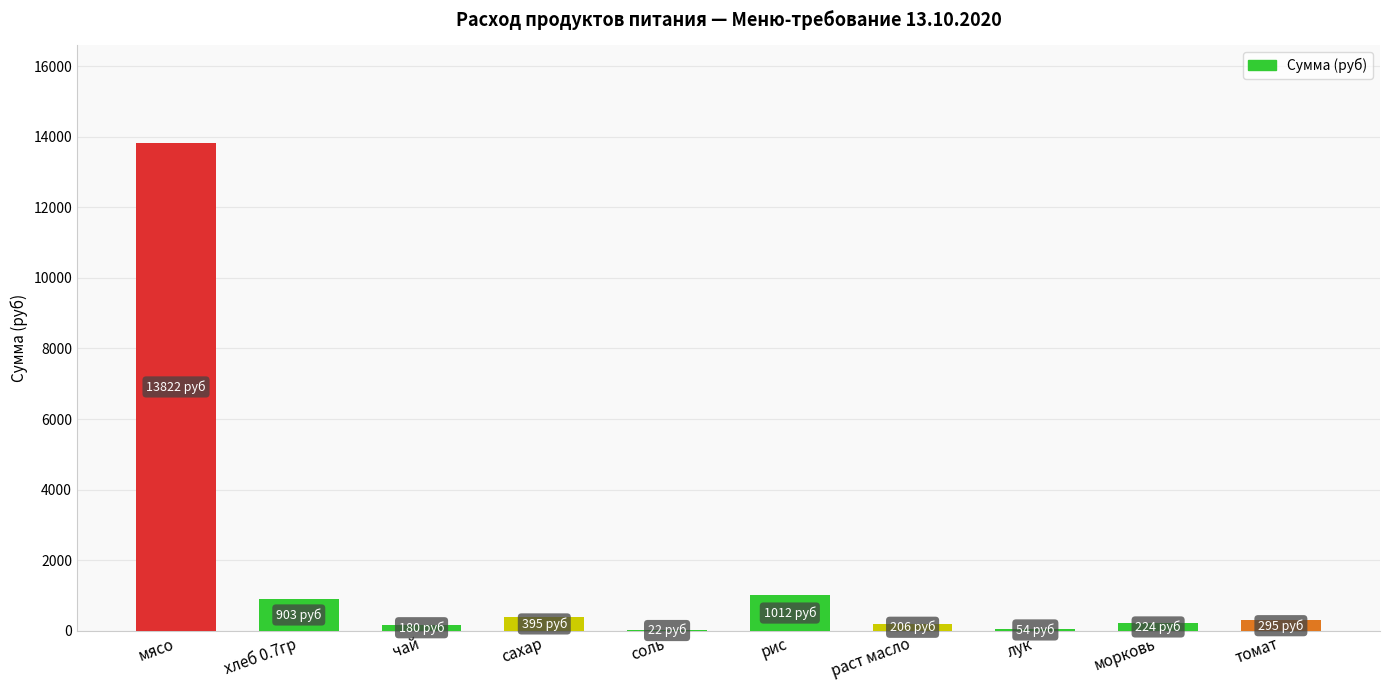

What is the difference between the values at морковь and мясо?

13597.1